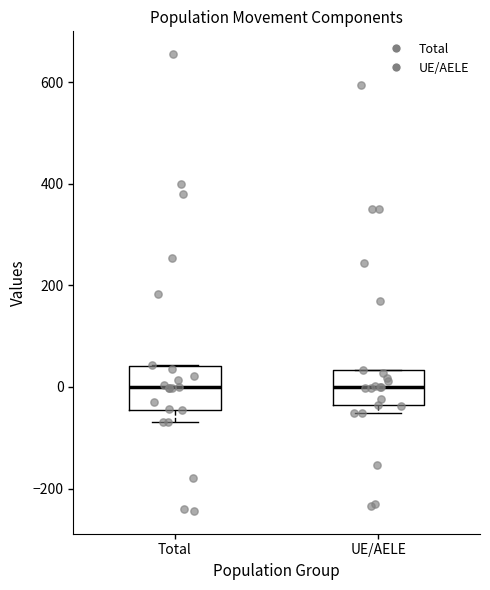

Where does the median line of the box for UE/AELE sit on the y-axis? The values are not printed on the chart, so give them approximately, as read against the axis.

0